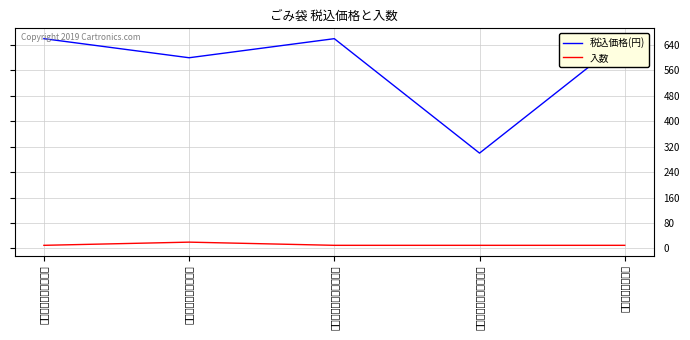

Between 燃えるごみ用袋（小） and 燃えないごみ用袋（小）, which series saw the biggest shift?

税込価格(円)